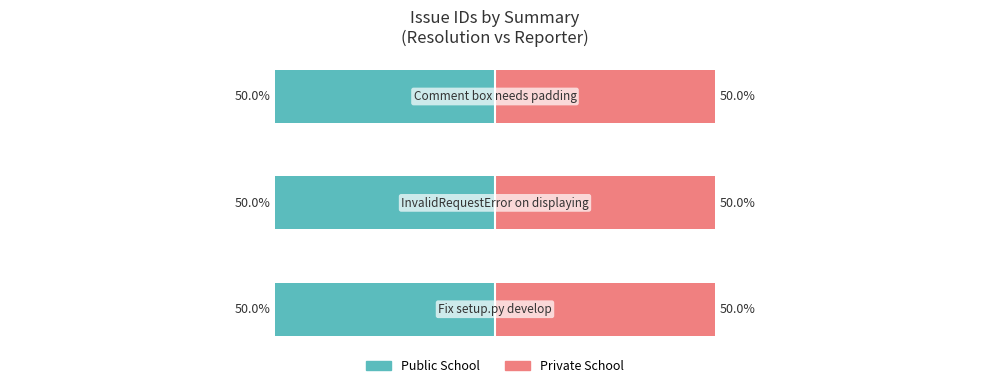

What is the label of the 2nd bar from the right?

InvalidRequestError on displaying